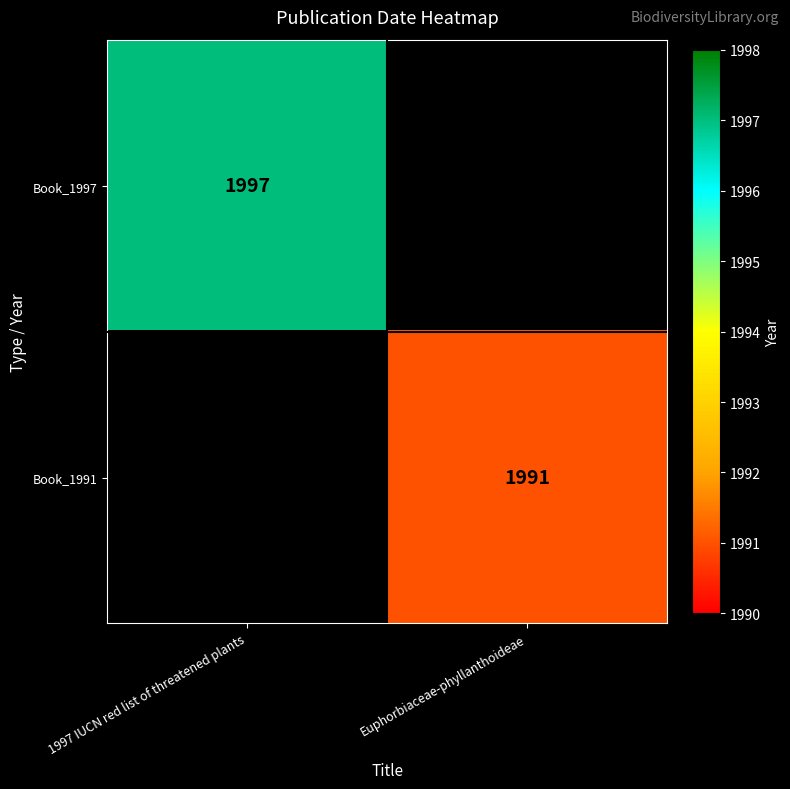

Is the value of Book_1991 at Euphorbiaceae-phyllanthoideae greater than the value of Book_1997 at 1997 IUCN red list of threatened plants?

No